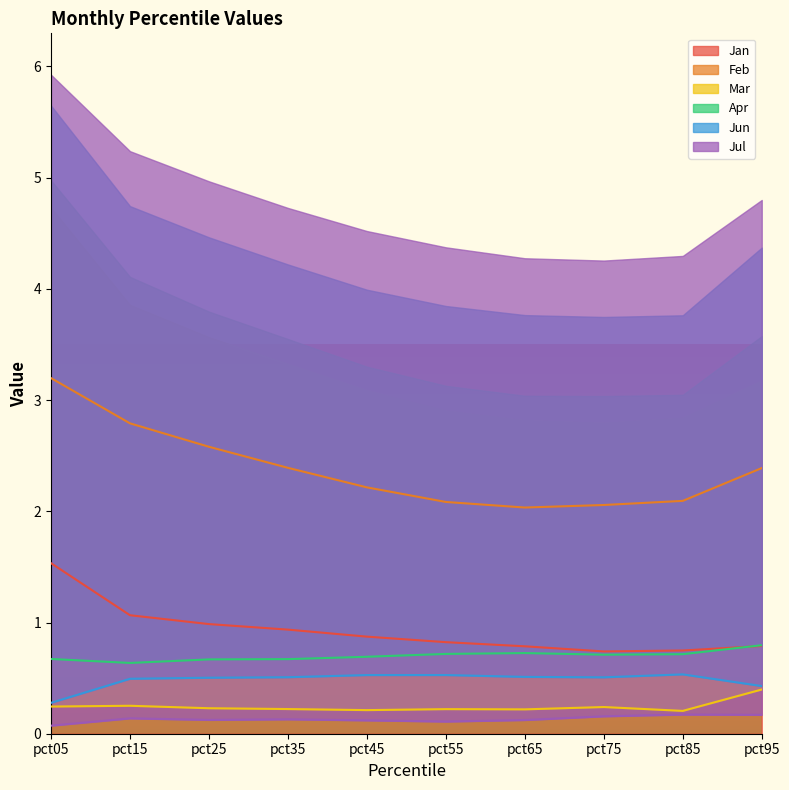

What is the sum of all Feb values?

23.8